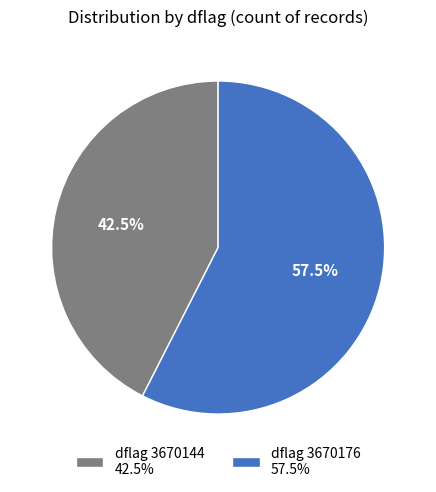

Which slice is the largest?

dflag 3670176 57.5%